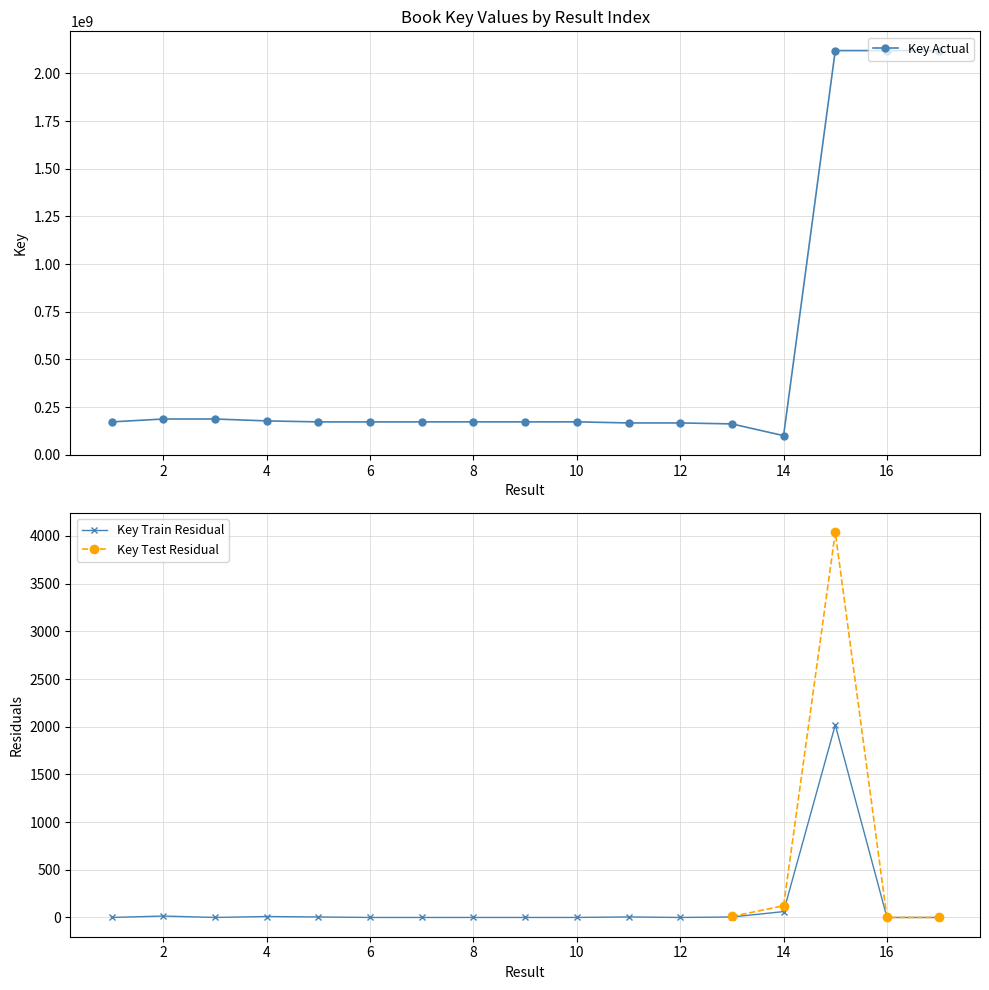

How many data points are less than 172868159?

8